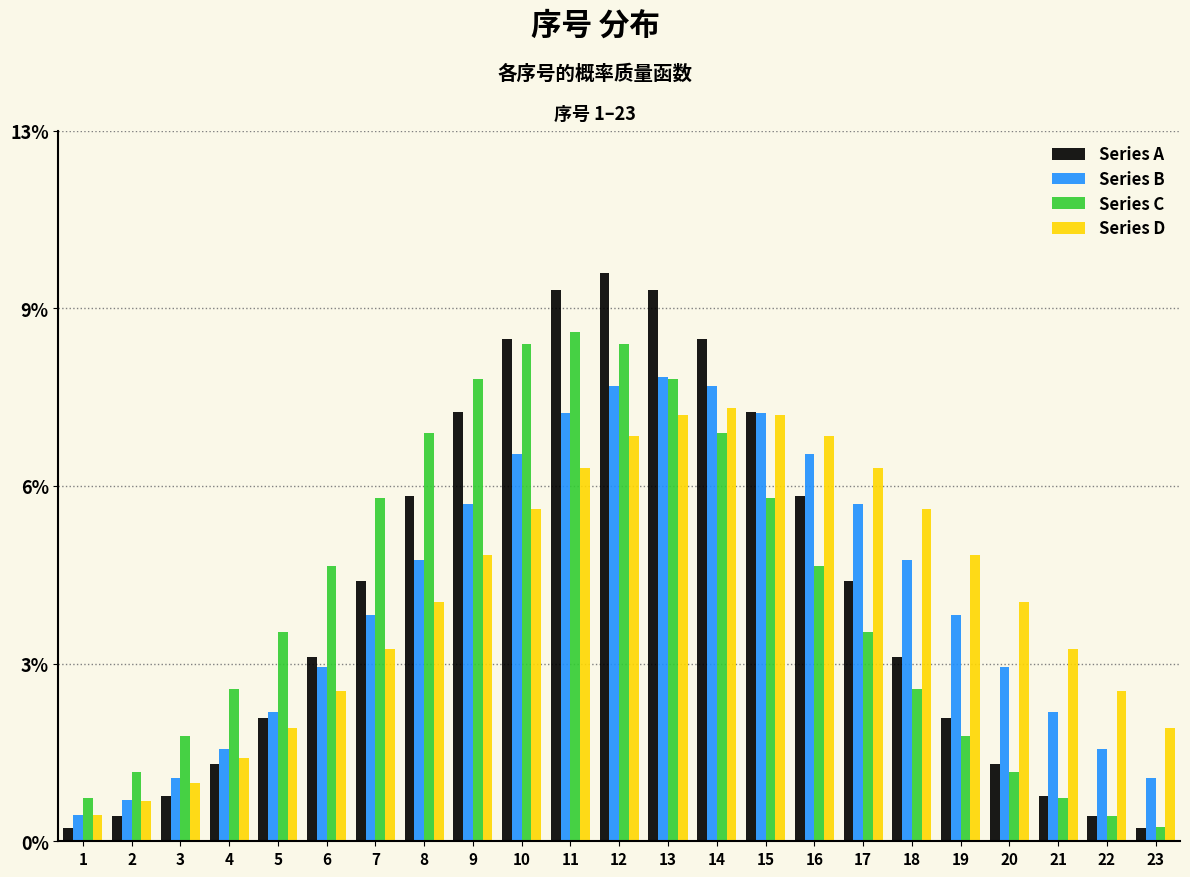

Does the chart contain any negative values?

No